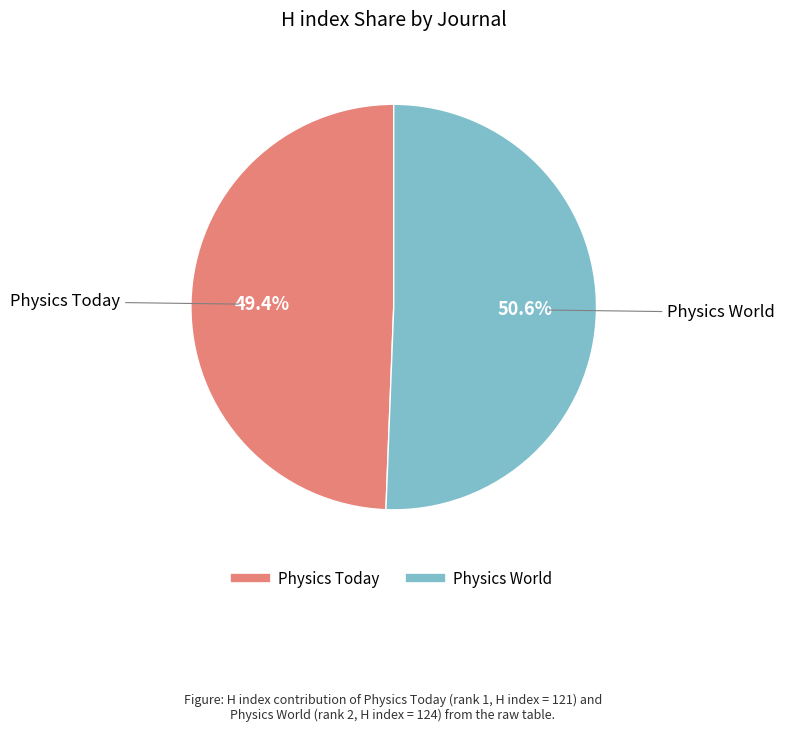

Which category has the biggest portion of the pie?

Physics World